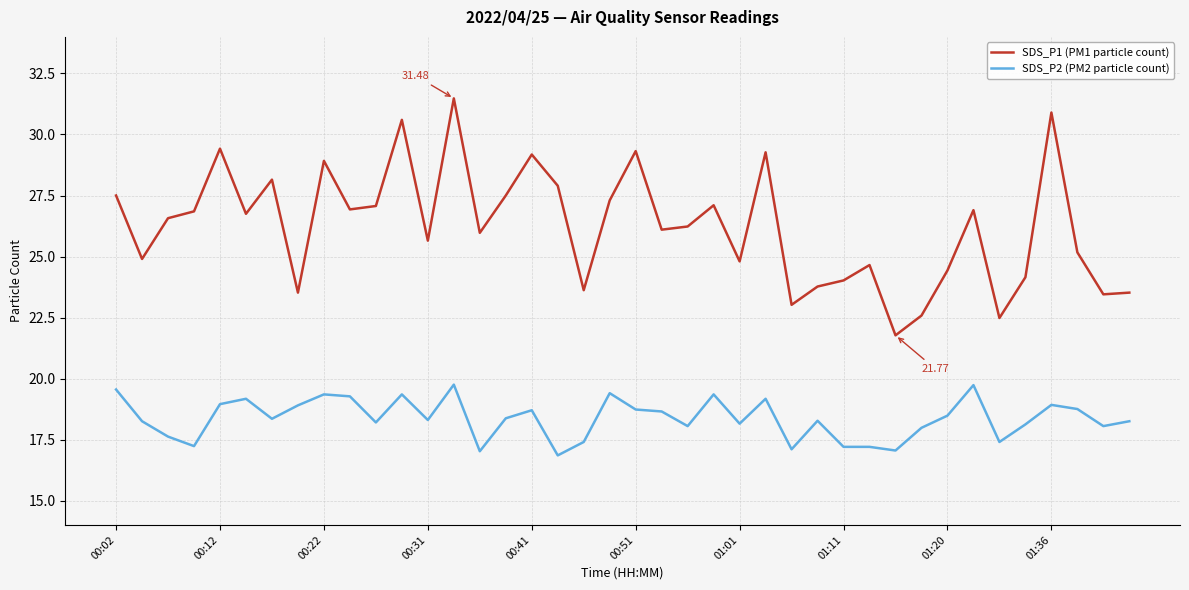

Rank the series by their maximum value, from lowest to highest.

SDS_P2 (PM2 particle count), SDS_P1 (PM1 particle count)